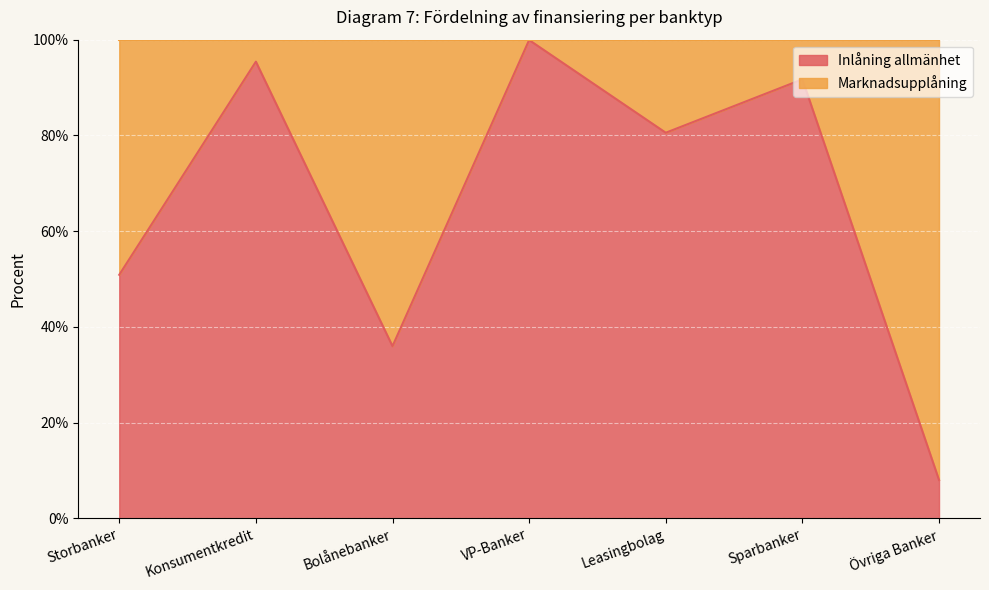

Reading right to left, transcribe all the data shown in this chart.

Övriga Banker=8.0	Sparbanker=91.7	Leasingbolag=80.6	VP-Banker=99.9	Bolånebanker=36.0	Konsumentkredit=95.4	Storbanker=50.9